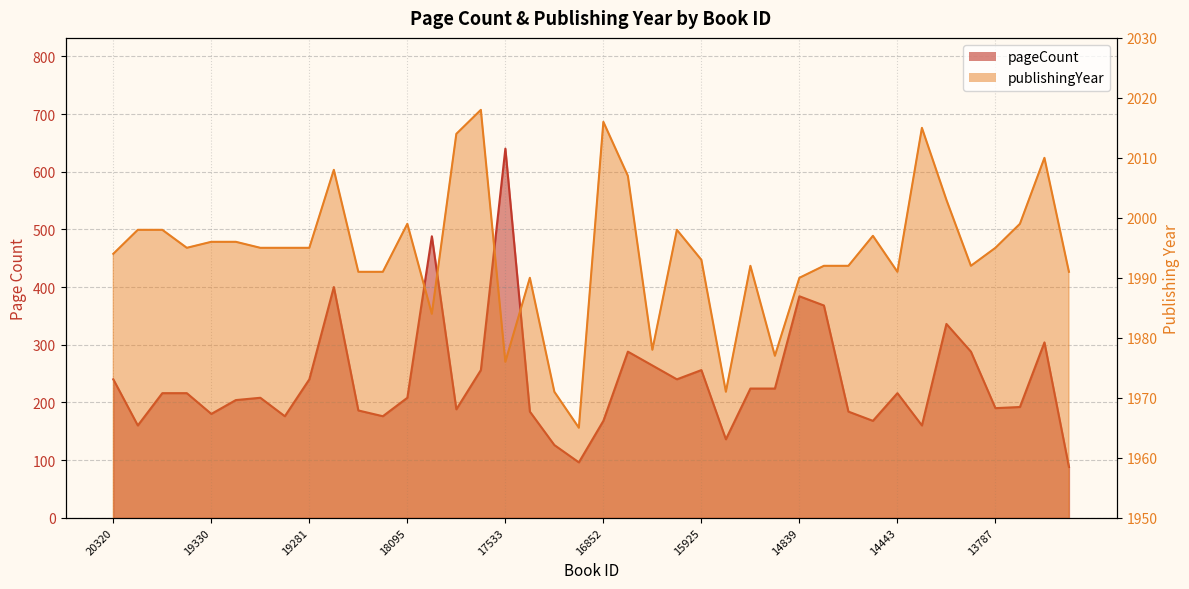

The value of pageCount at 16876 is 44. True or false?

False